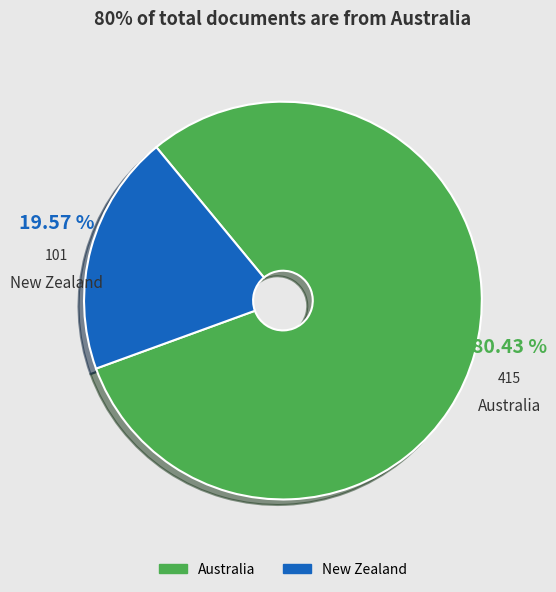

The Australia slice represents 80% of the pie. True or false?

True